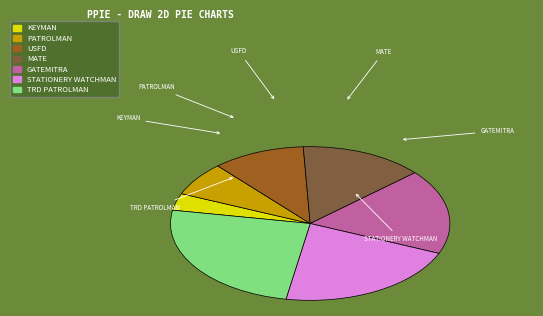

Count the number of slices in the pie.

7